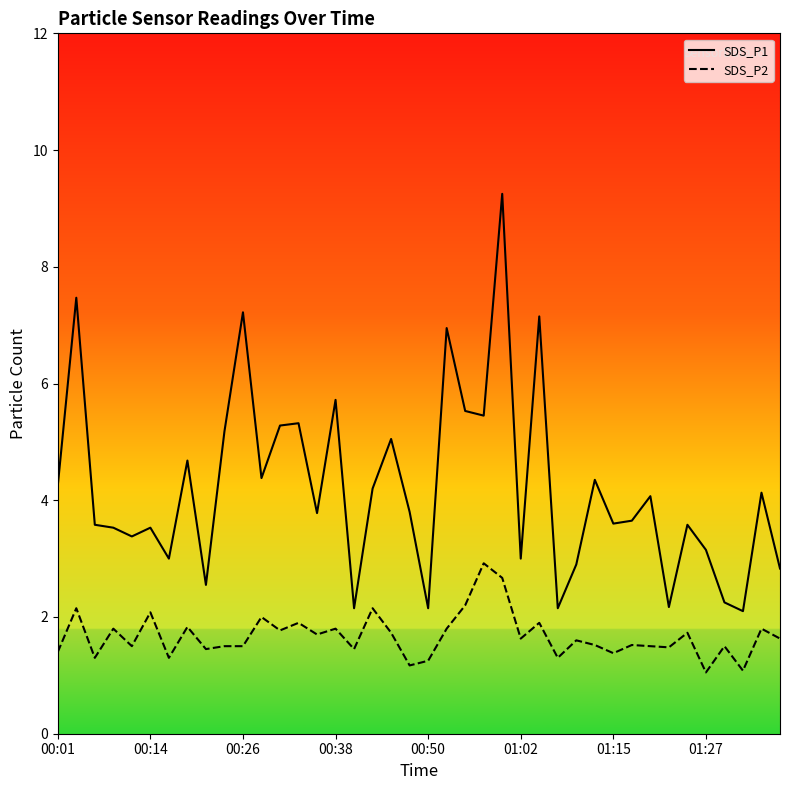

Which series has the largest range (max minus min)?

SDS_P1